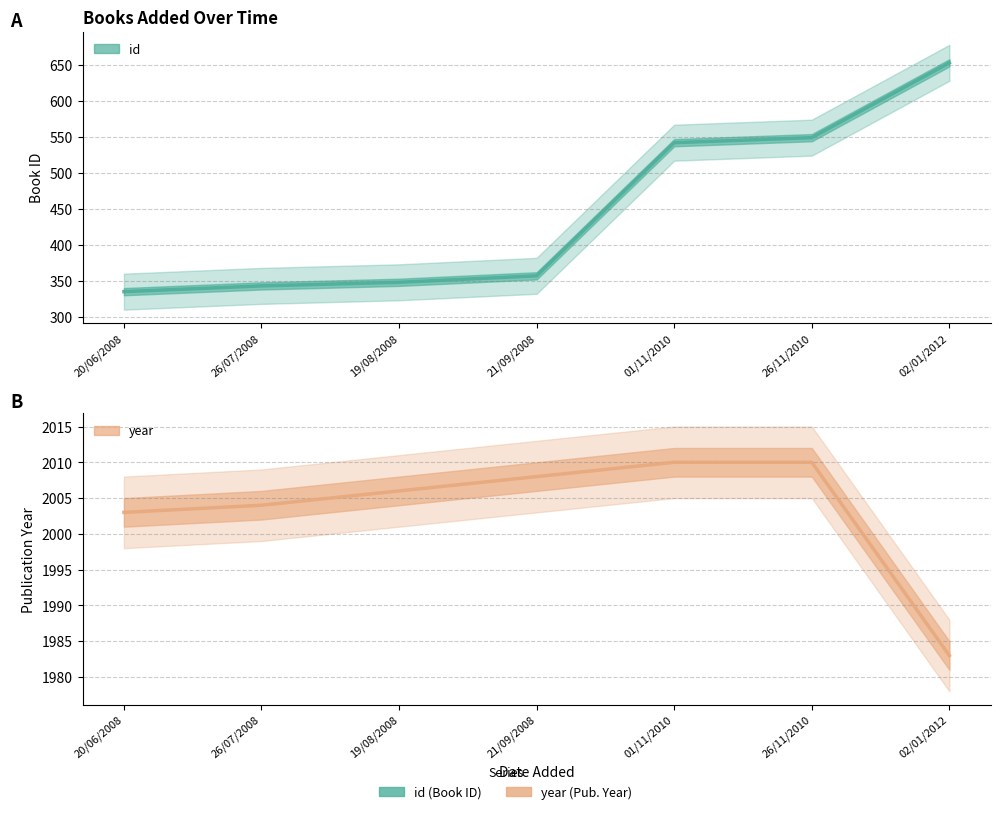

Is the value of year at 02/01/2012 greater than the value of id at 26/11/2010?

Yes